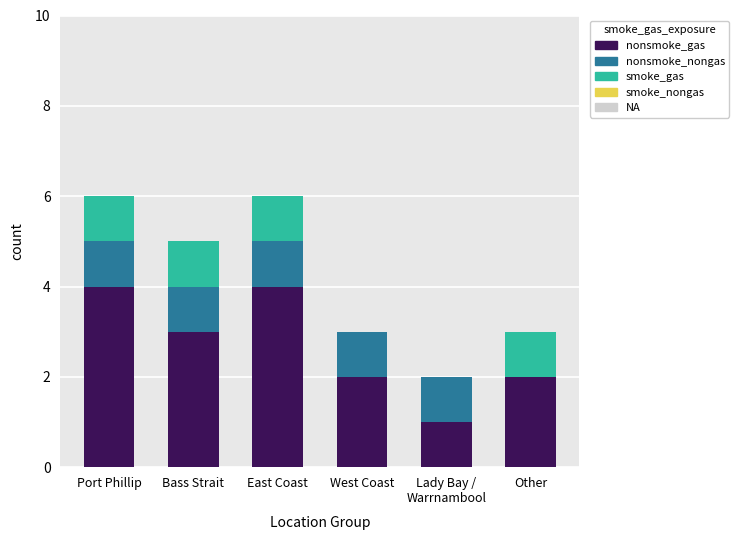

How many categories are shown in the chart?

6